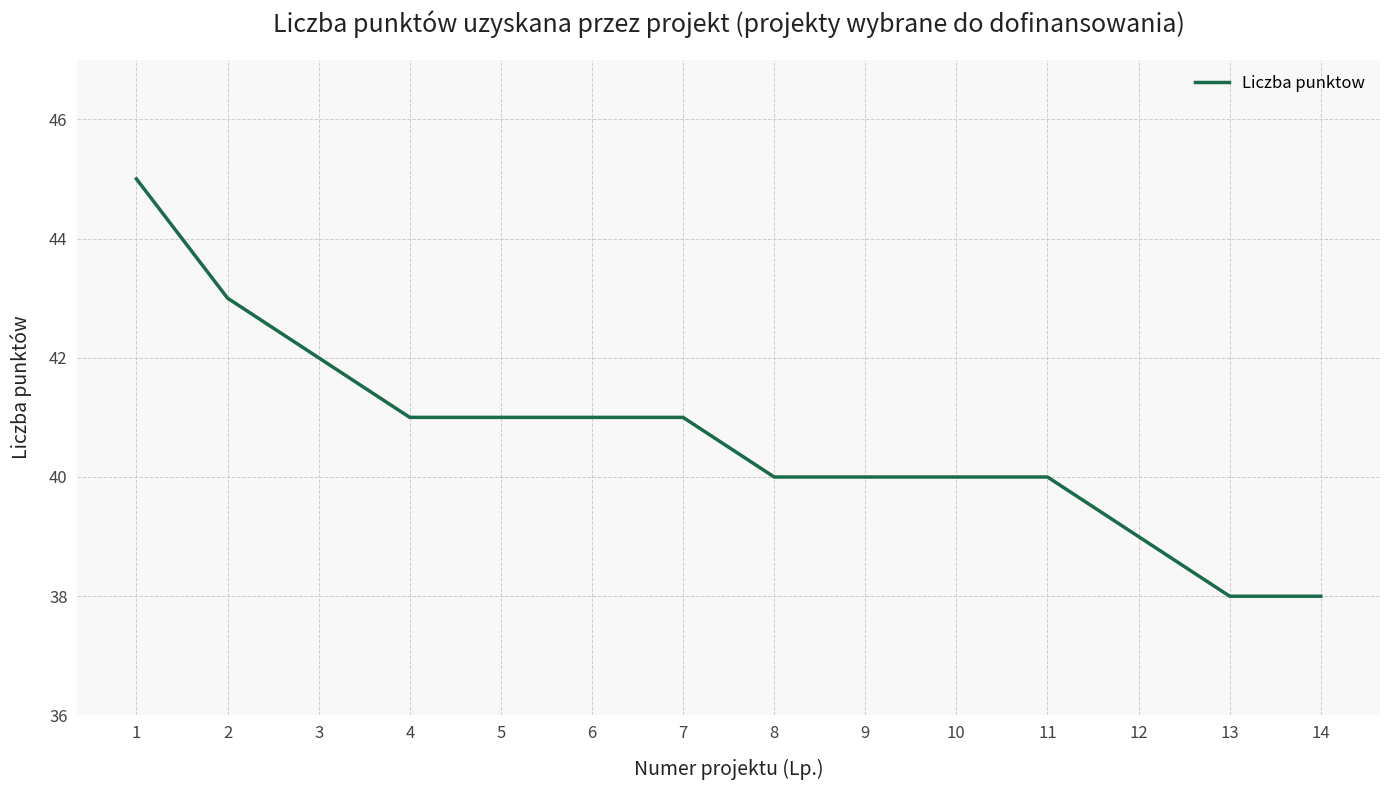

The value at 4 is 41. True or false?

True